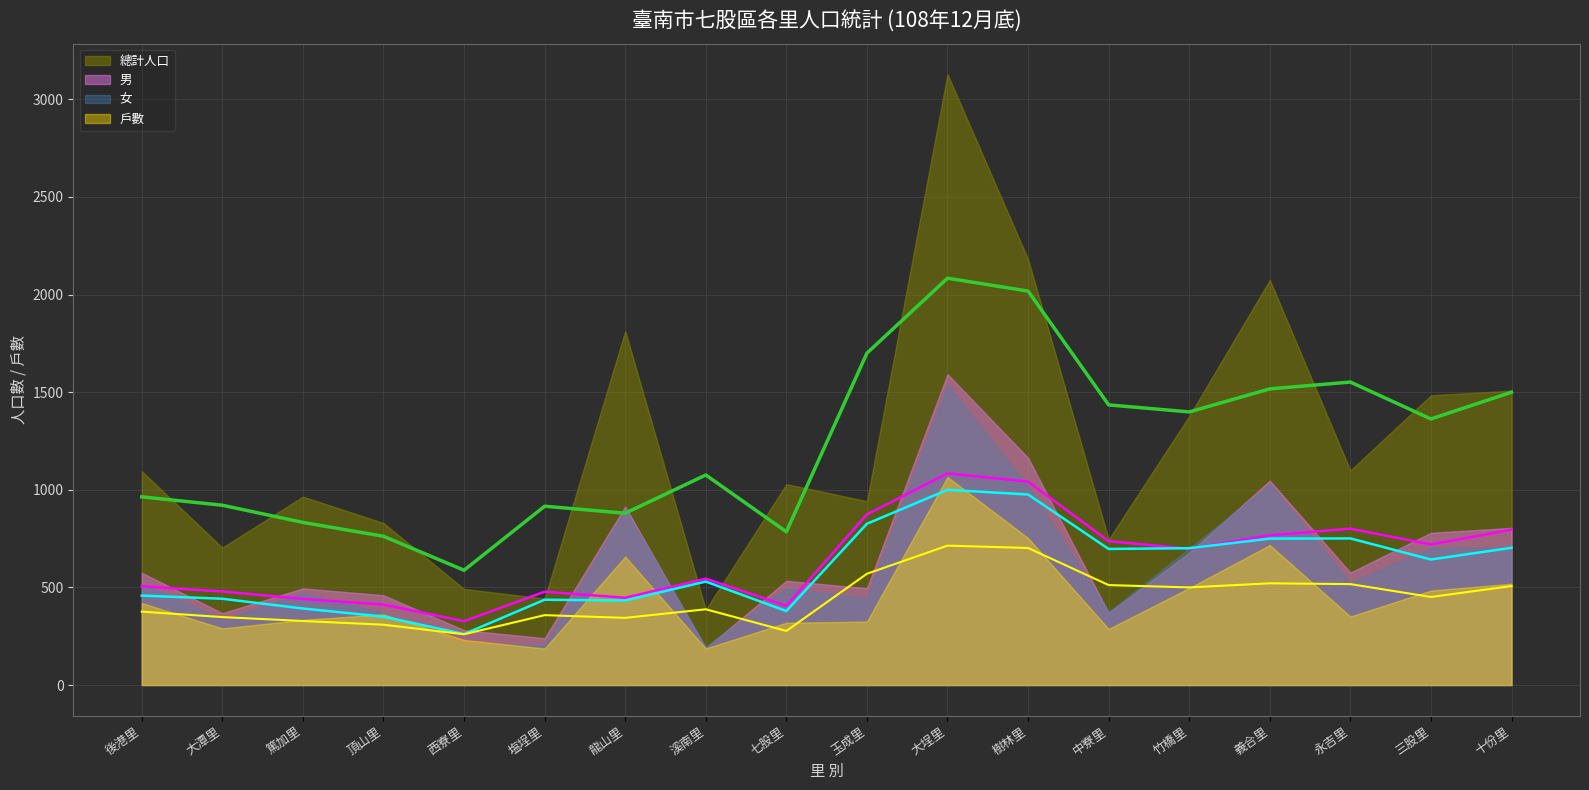

The 男 series shows 805 at 十份里. True or false?

True